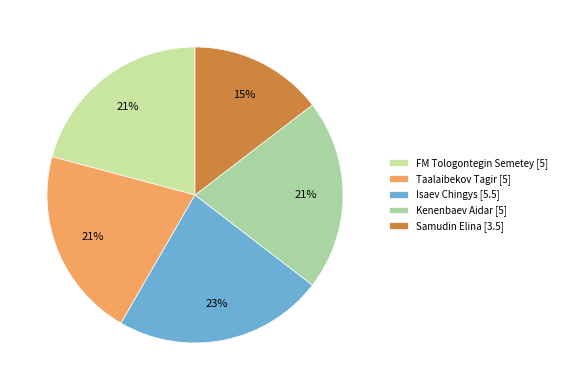

Which slice is the smallest?

Samudin Elina